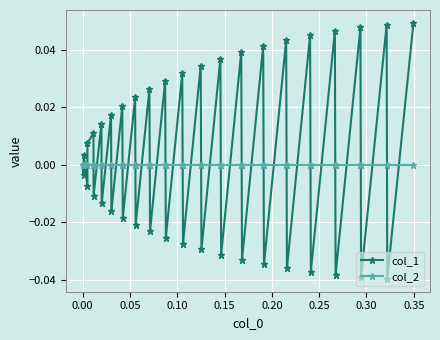

What are all the series names shown in the legend?

col_1, col_2